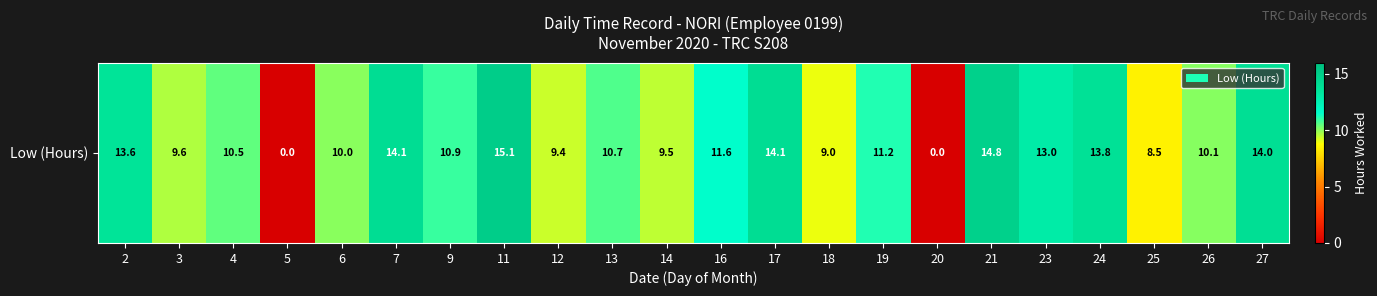

What is the change in value from 9 to 17?

+3.2